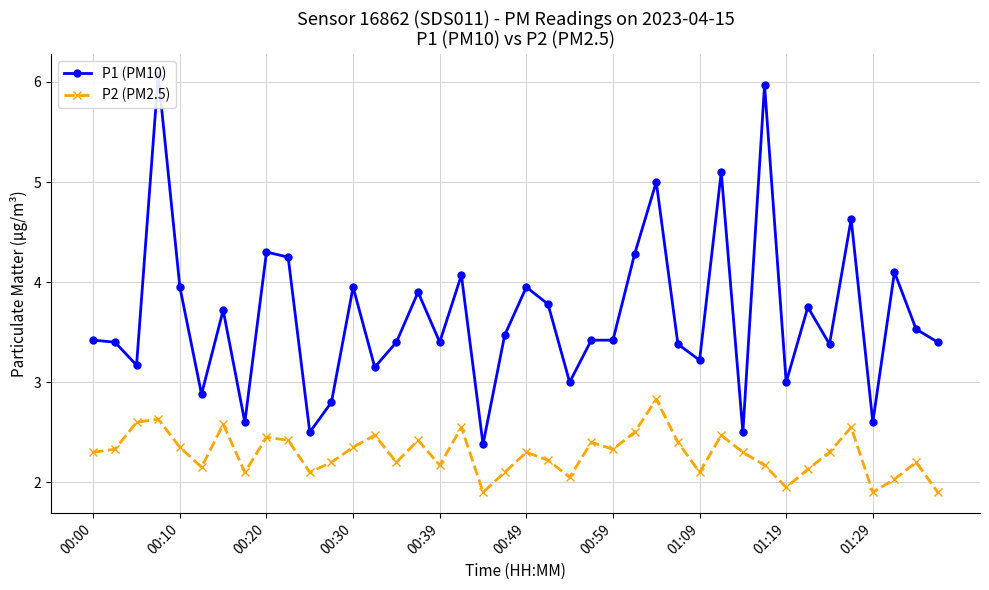

True or false: P2 (PM2.5) has more than 1 interior local peaks.

True